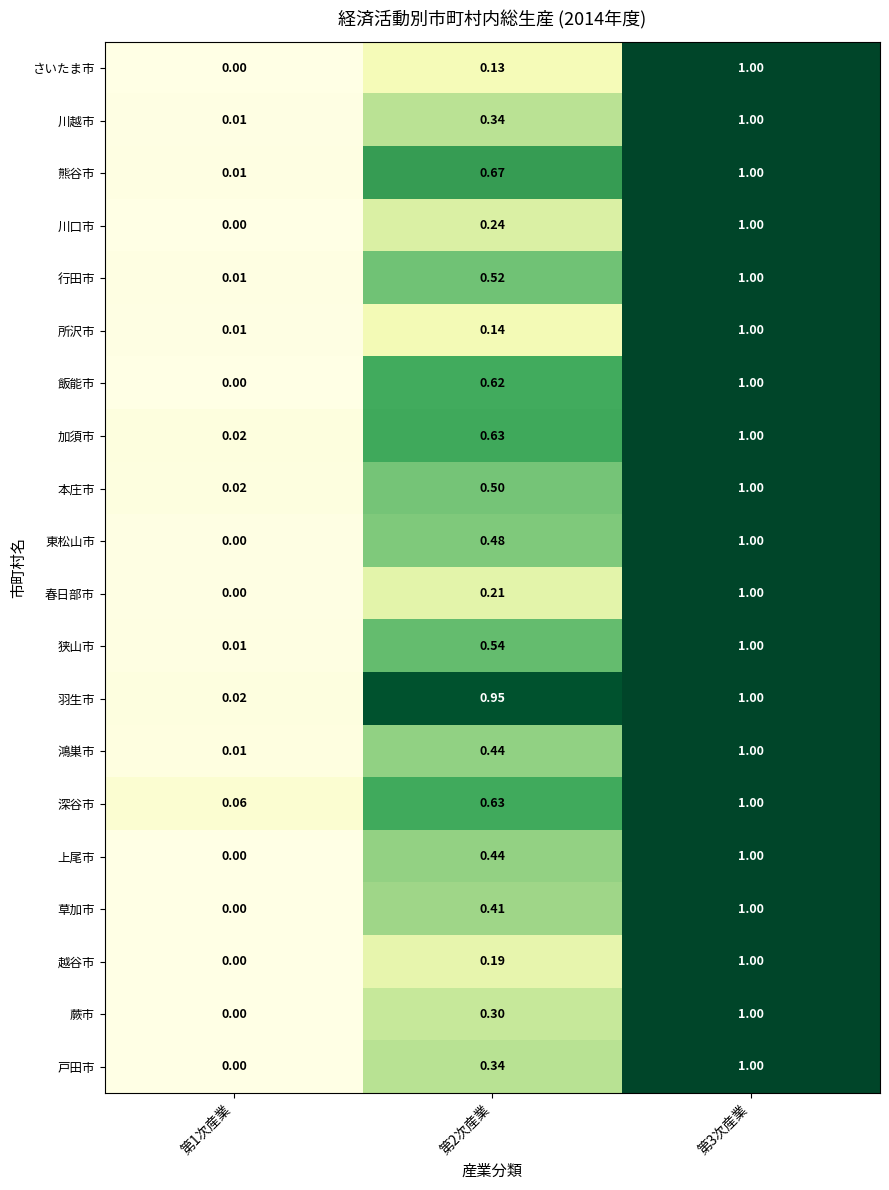

Which series changed the most between 第2次産業 and 第3次産業?

さいたま市